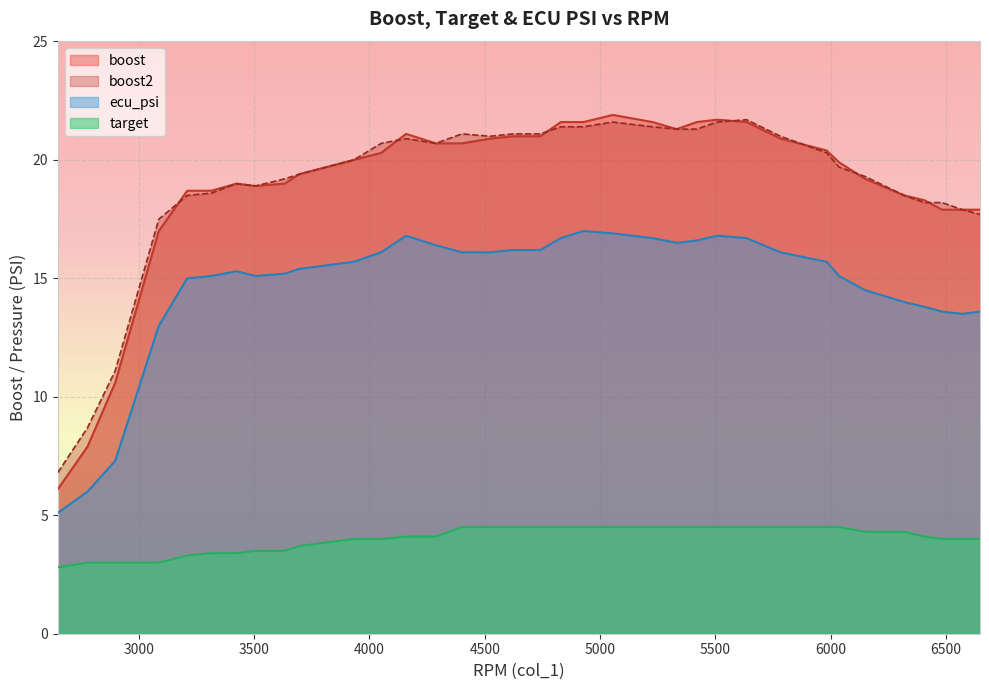

True or false: target and boost cross at least once.

False